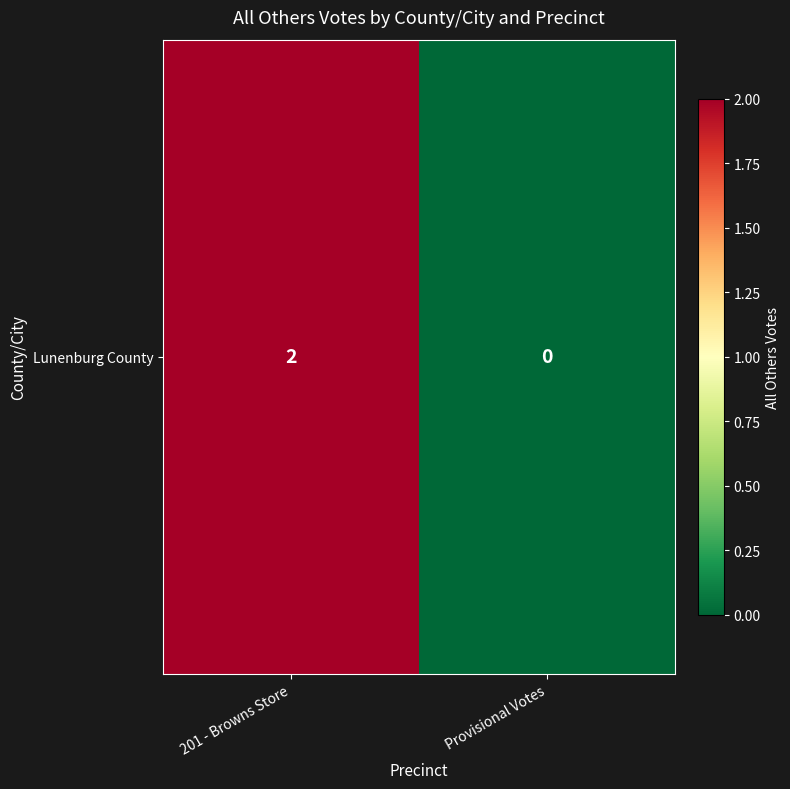

How many values are above zero?

1